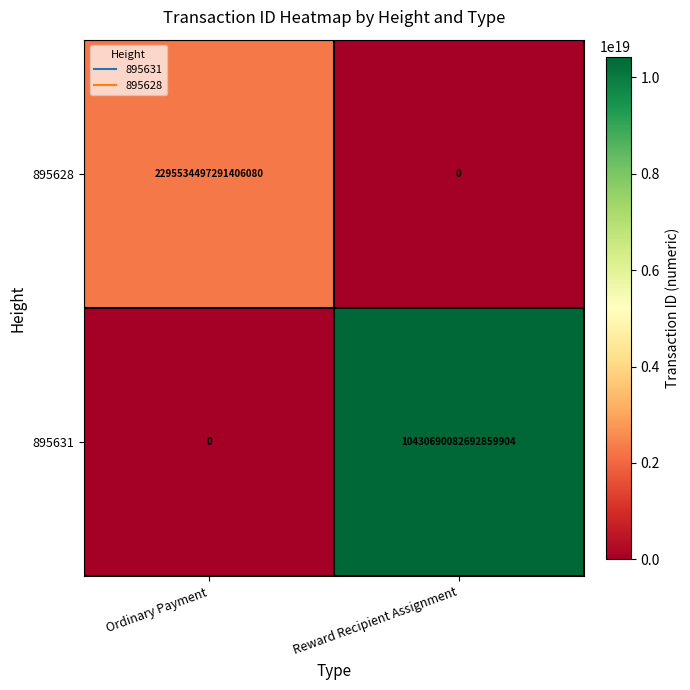

Rank the series by their maximum value, from lowest to highest.

895628, 895631